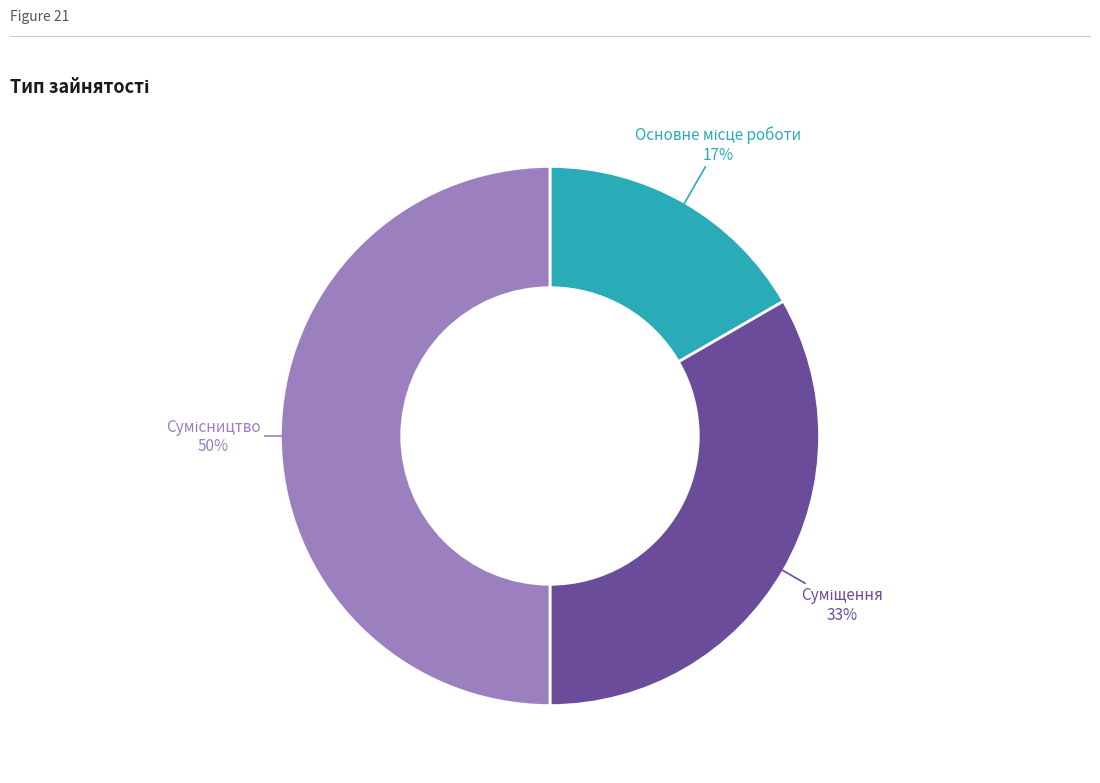

To the nearest percent, what is the difference between the largest and smallest slice percentages?

33%